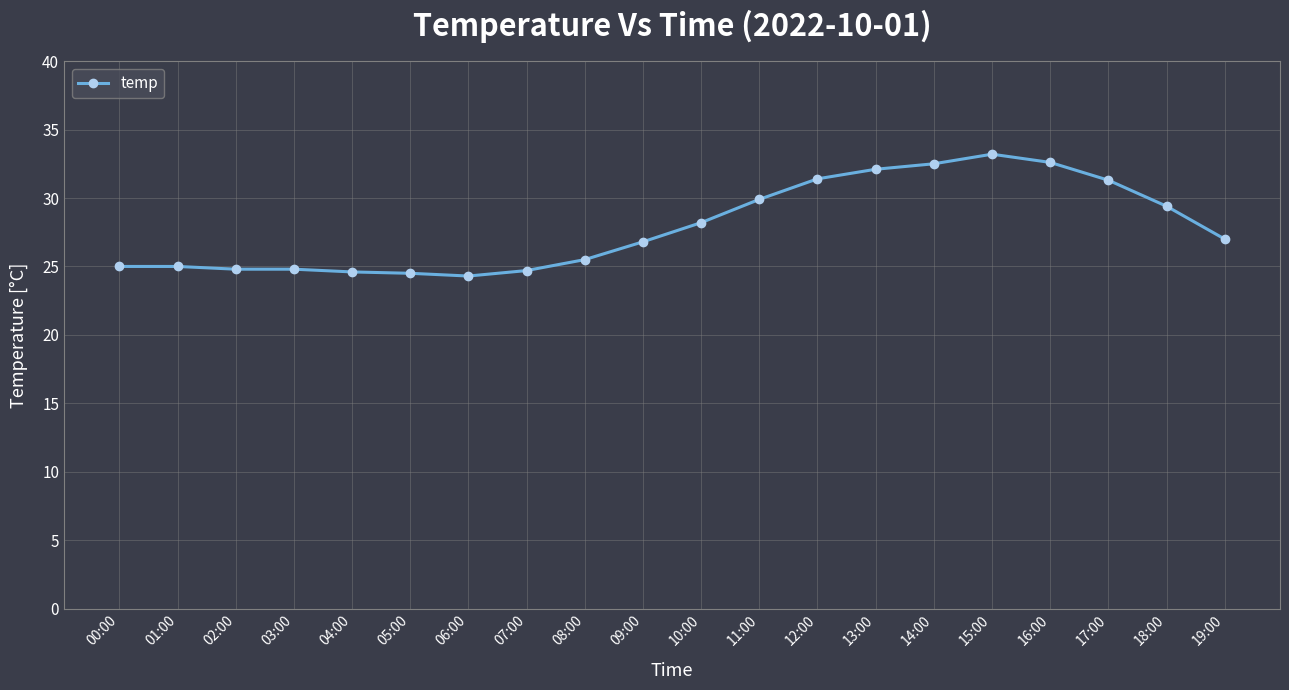

What position from the left is 17:00?

18